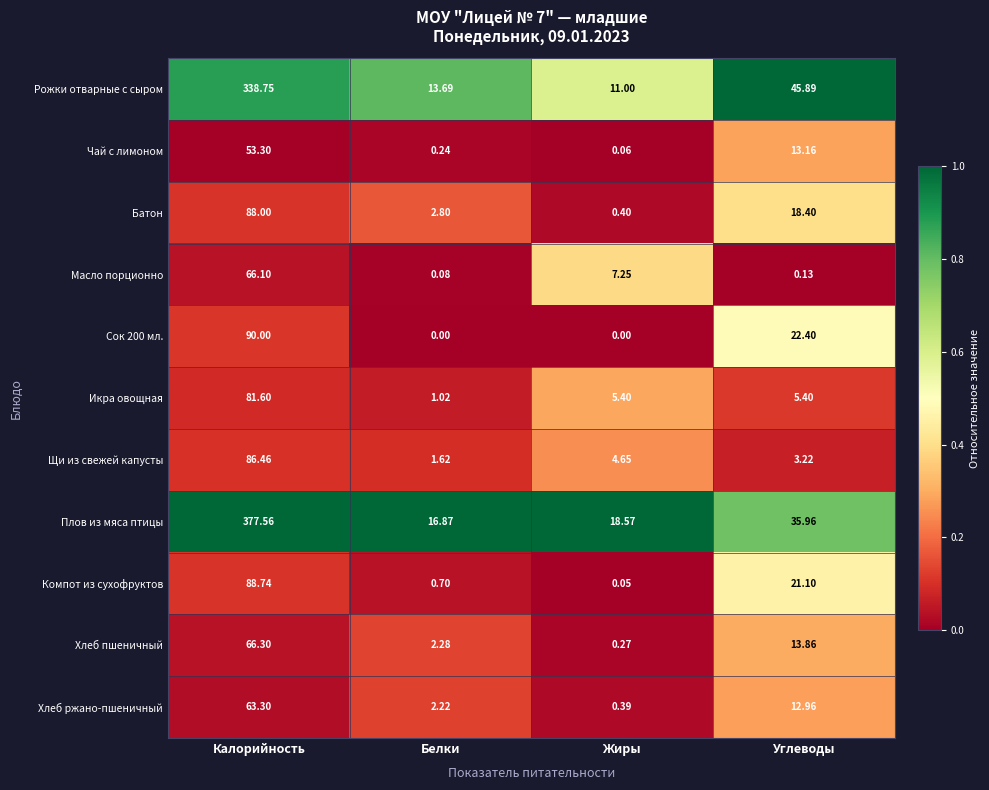

Between Калорийность and Жиры, which series saw the biggest shift?

Плов из мяса птицы